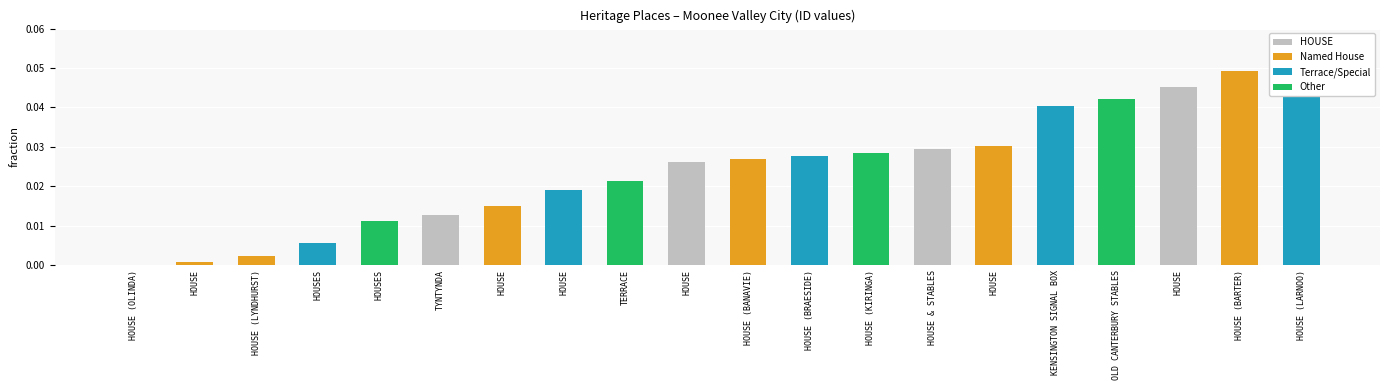

List the labels in order of value, smallest first.

HOUSE (OLINDA), HOUSE, HOUSE (LYNDHURST), HOUSES, HOUSES, TYNTYNDA, HOUSE, HOUSE, TERRACE, HOUSE, HOUSE (BANAVIE), HOUSE (BRAESIDE), HOUSE (KIRINGA), HOUSE & STABLES, HOUSE, KENSINGTON SIGNAL BOX, OLD CANTERBURY STABLES, HOUSE, HOUSE (BARTER), HOUSE (LARNOO)